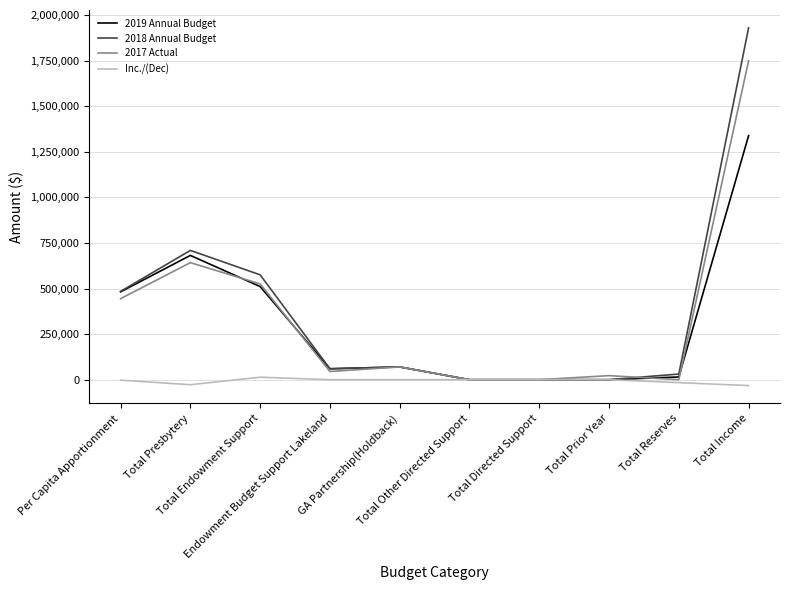

Which series has the largest total across all categories?

2018 Annual Budget